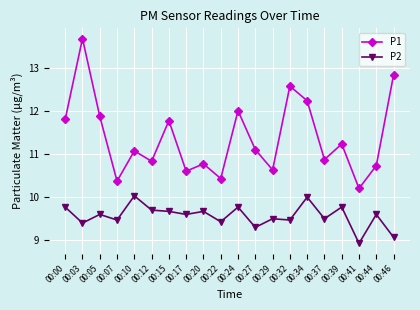

True or false: P1 and P2 cross at least once.

False